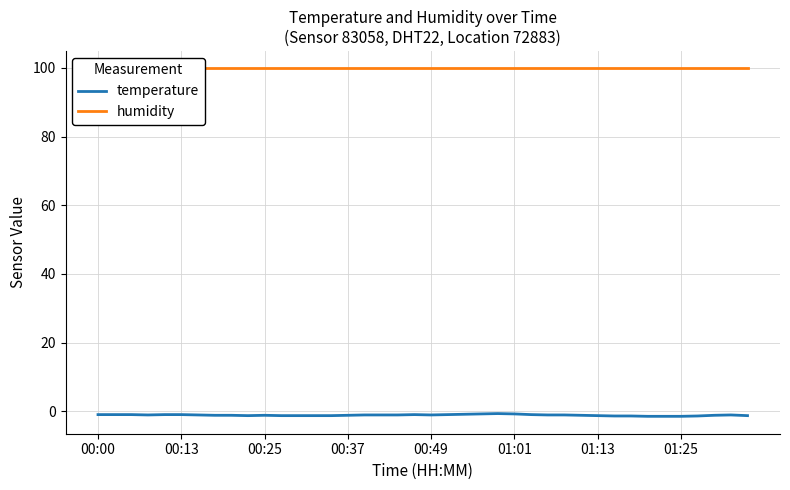

What is the value of the temperature point at the 39th from the left?

-1.1